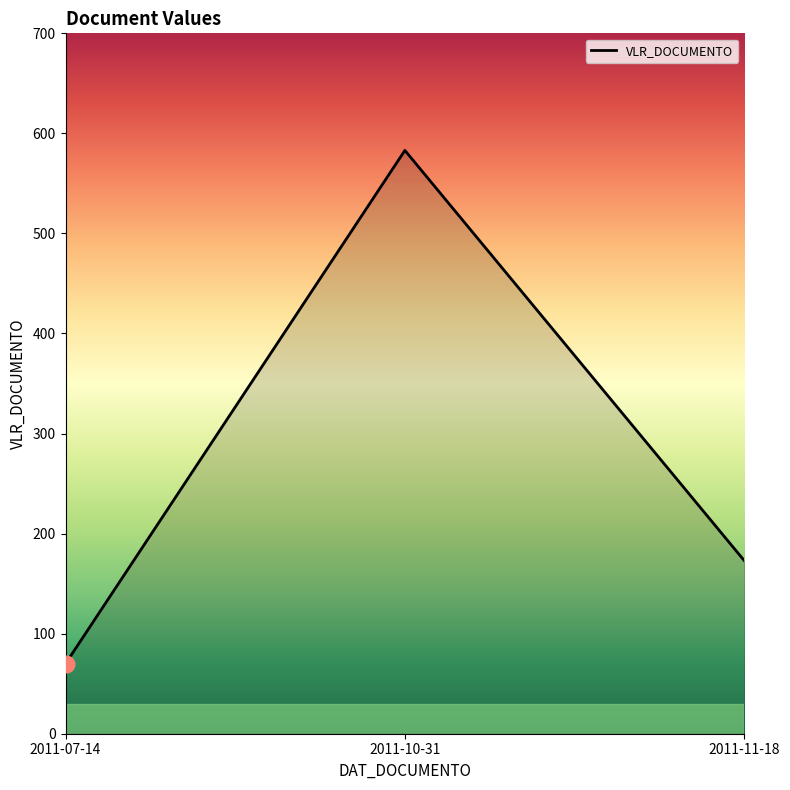

How many values are below 173?

1